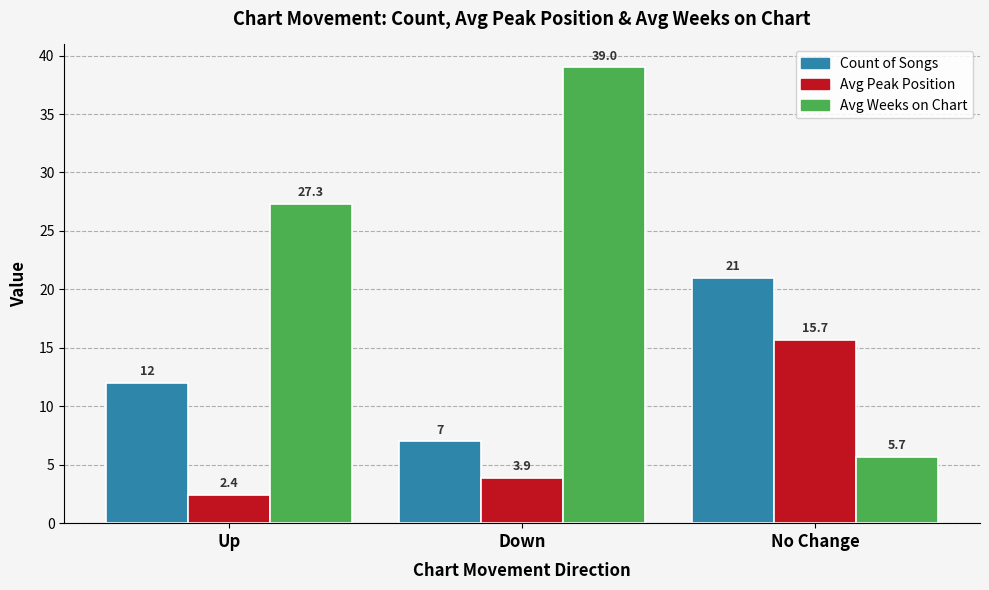

What is the difference between the maximum and minimum values in the Avg Weeks on Chart series?

33.3